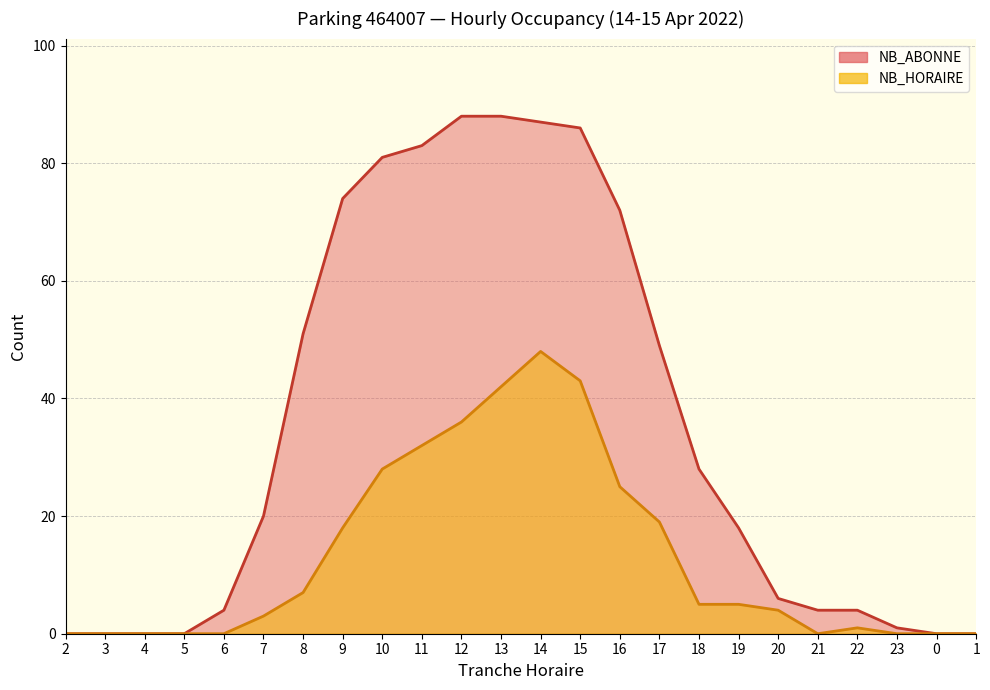

What is the value of the NB_ABONNE point at the 8th from the left?

74